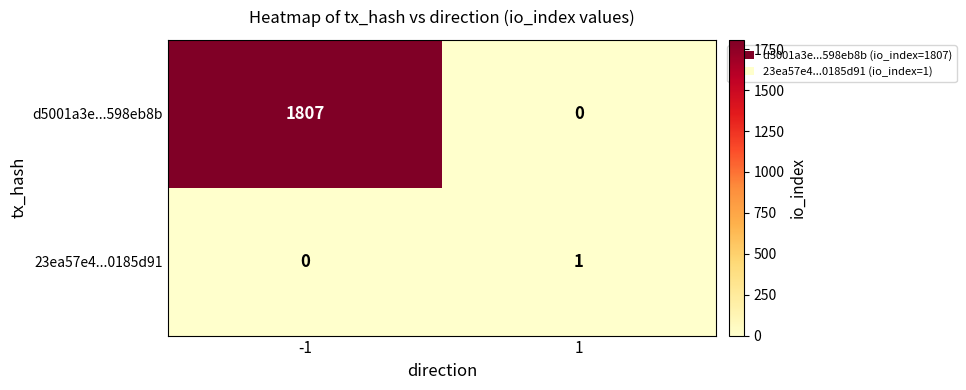

At how many categories does at least one series exceed 123?

1